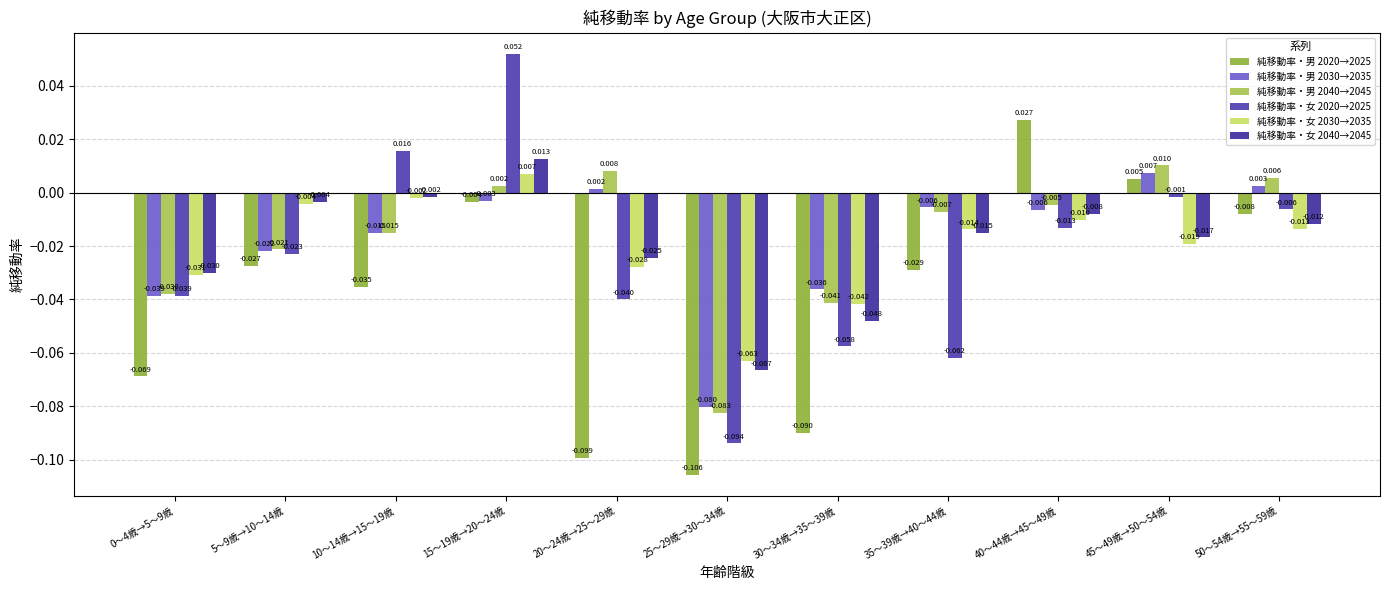

The value of 純移動率・女 2040→2045 at 15～19歳→20～24歳 is 0.0. True or false?

True